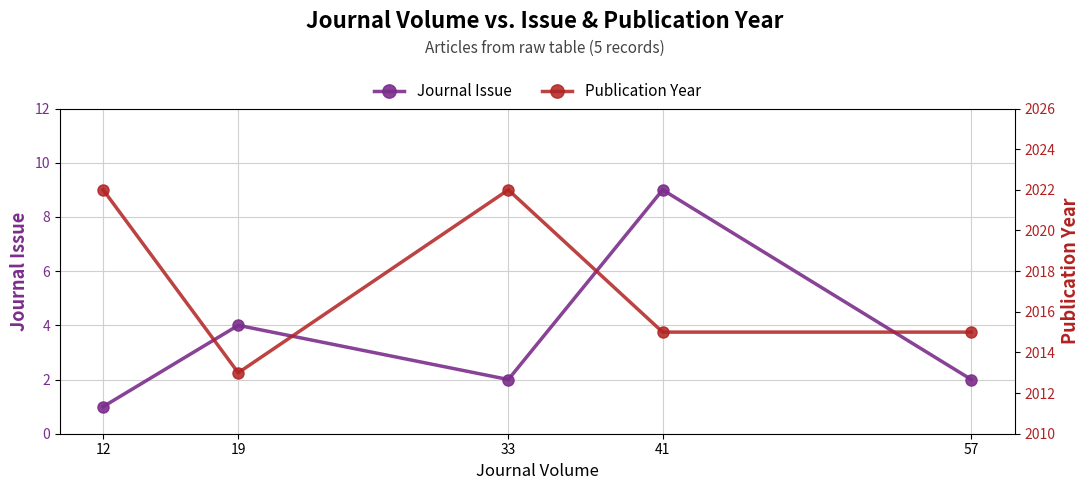

True or false: Journal Issue and Publication Year cross at least once.

False